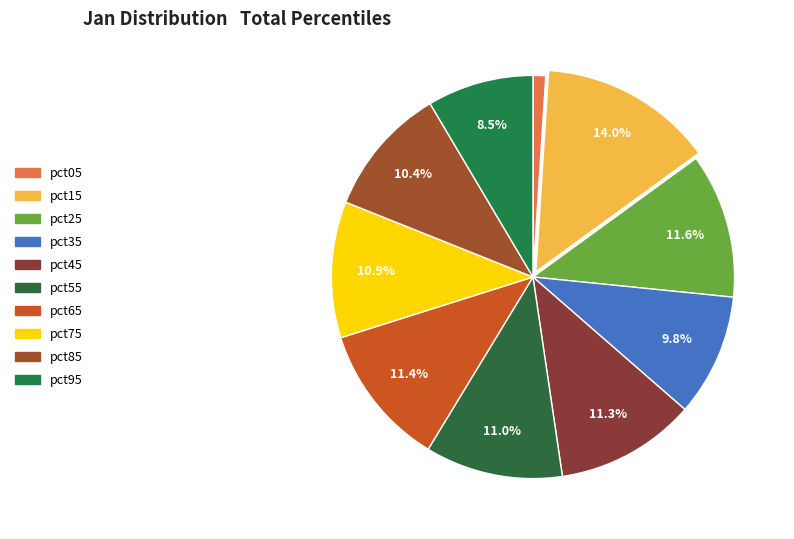

What percentage is NOT represented by pct95?

91.5%